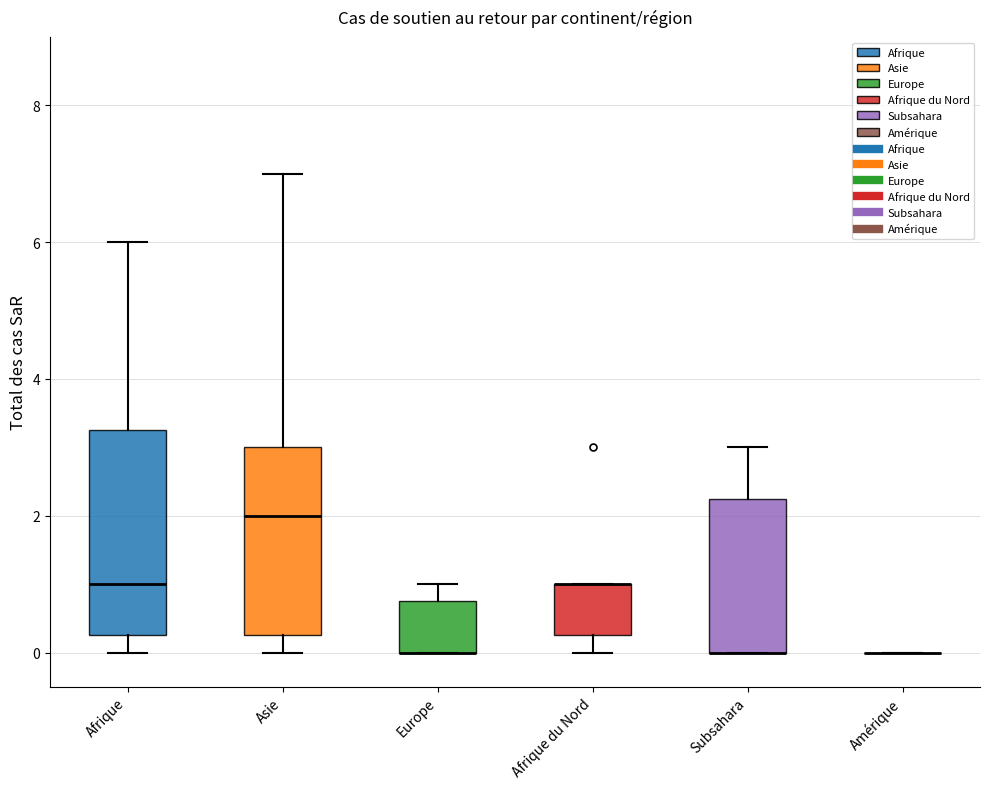

Reading left to right, transcribe this box plot: for each box, give where its median line is, the range the box spans, and where its two whiskers end, as read against the y-axis. The values are not printed on the chart, so give them approximately, as read against the axis.

Afrique: median 1.0, box 0.2 to 3.2, whiskers 0.0 to 6.0
Asie: median 2.0, box 0.2 to 3.0, whiskers 0.0 to 7.0
Europe: median 0.0 (drawn on the box's lower edge), box 0.0 to 0.8, whiskers 0.0 to 1.0
Afrique du Nord: median 1.0 (drawn on the box's upper edge), box 0.2 to 1.0, whiskers 0.0 to 1.0
Subsahara: median 0.0 (drawn on the box's lower edge), box 0.0 to 2.2, whiskers 0.0 to 3.0
Amérique: box collapsed to a line at 0.0, whiskers 0.0 to 0.0